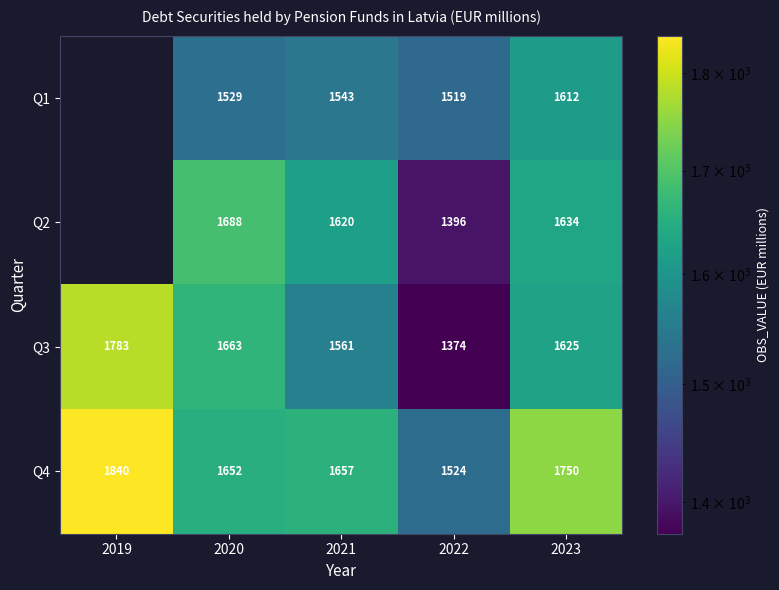

Is the value of Q3 at 2022 greater than the value of Q4 at 2019?

No